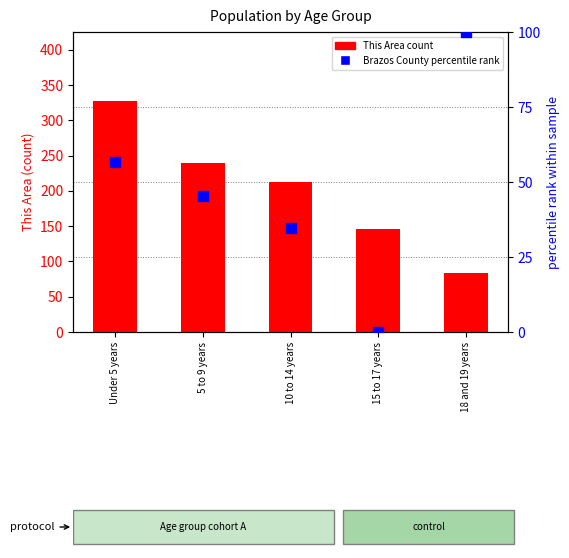

At which label is This Area (count) closest to 205?

10 to 14 years